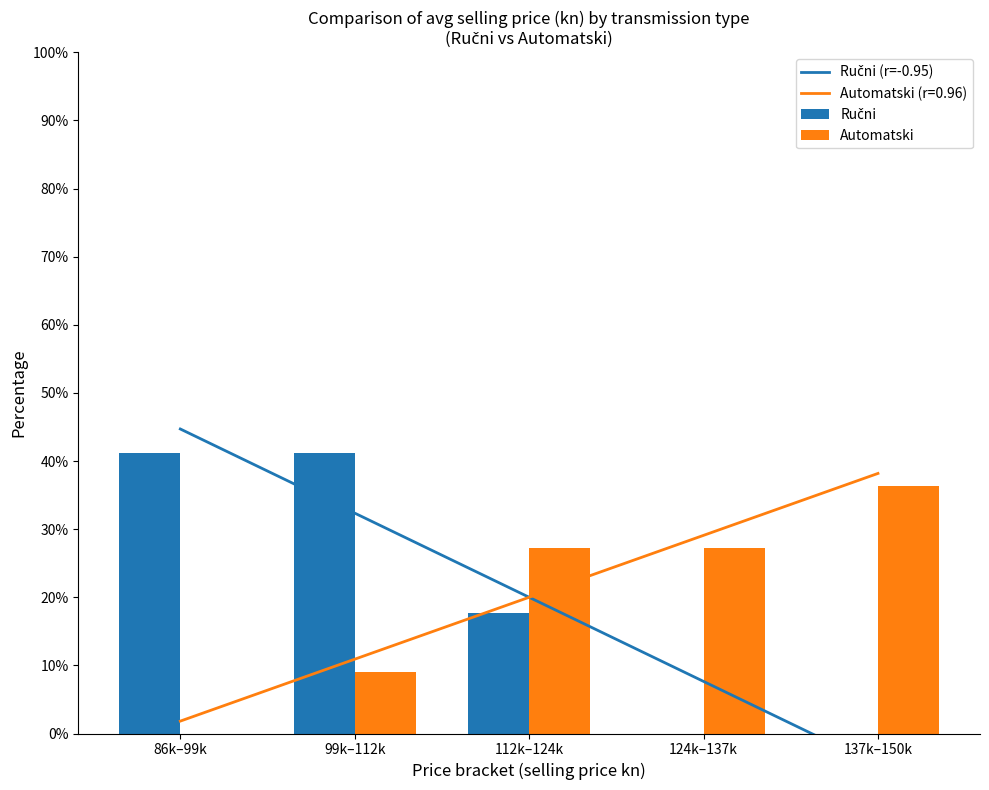

What is the average value of the Ručni (r=-0.95) series?

20.0